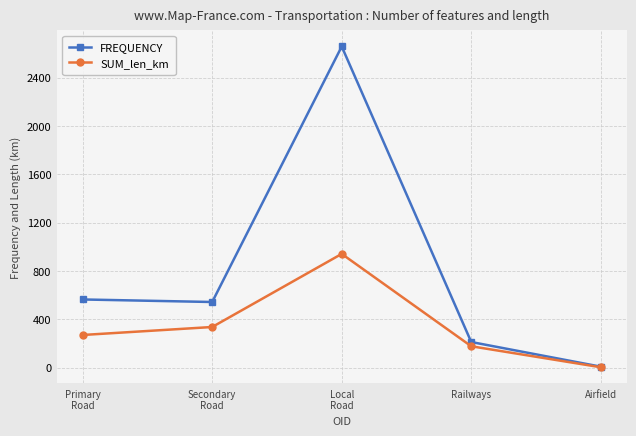

Reading right to left, list all the values displayed in this chart.

FREQUENCY: 9.0	213.0	2658.0	544.0	565.0
SUM_len_km: 4.2	177.9	942.1	337.2	271.2